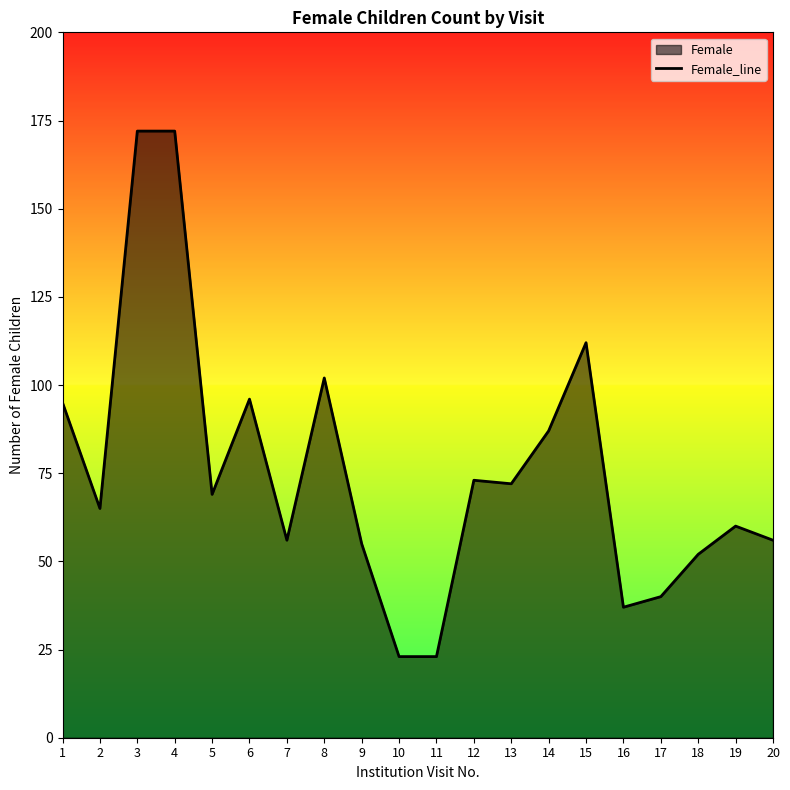

How many points are lower than both their immediate neighbors (excluding endpoints)?

5